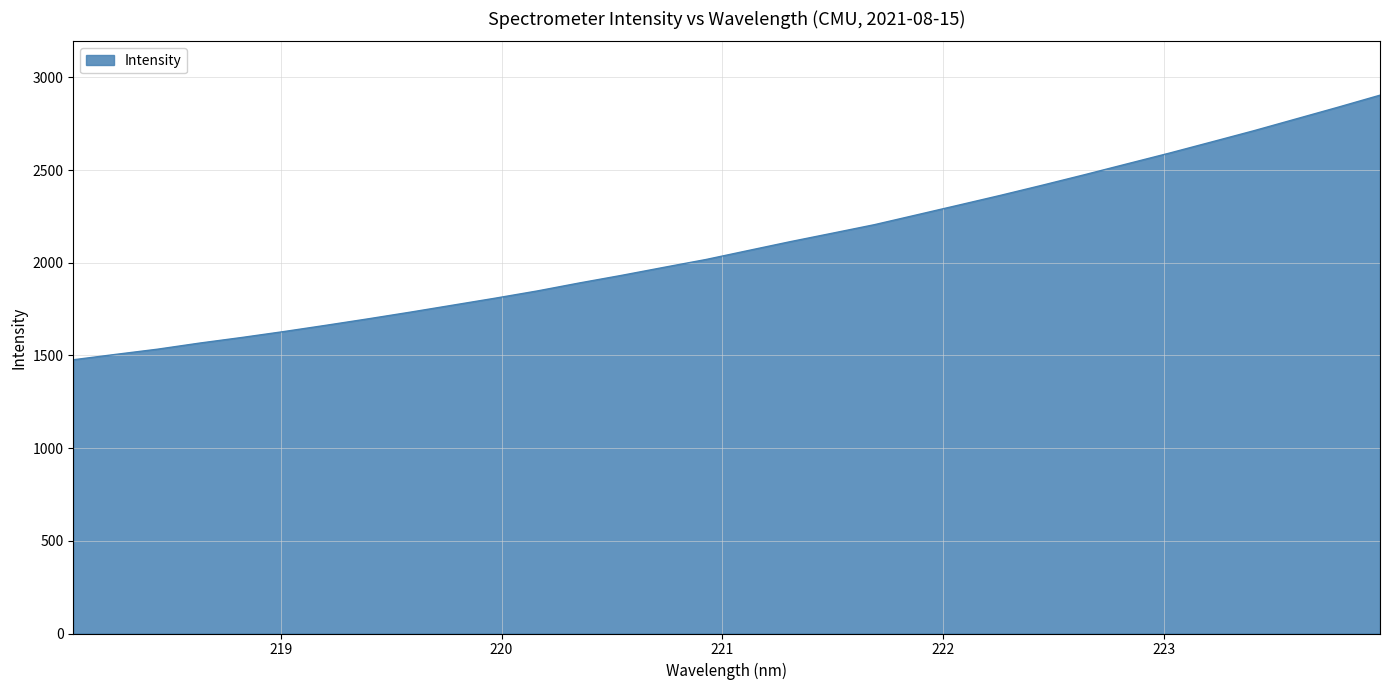

What is the difference between the maximum and minimum values?

1427.5